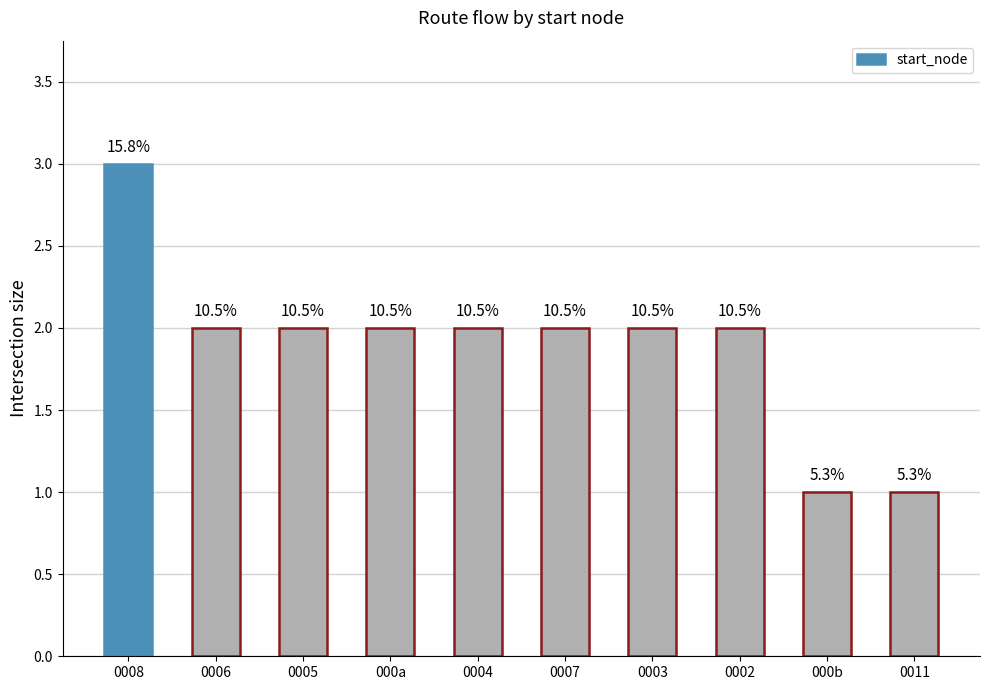

What is the approximate value at 000a?

2